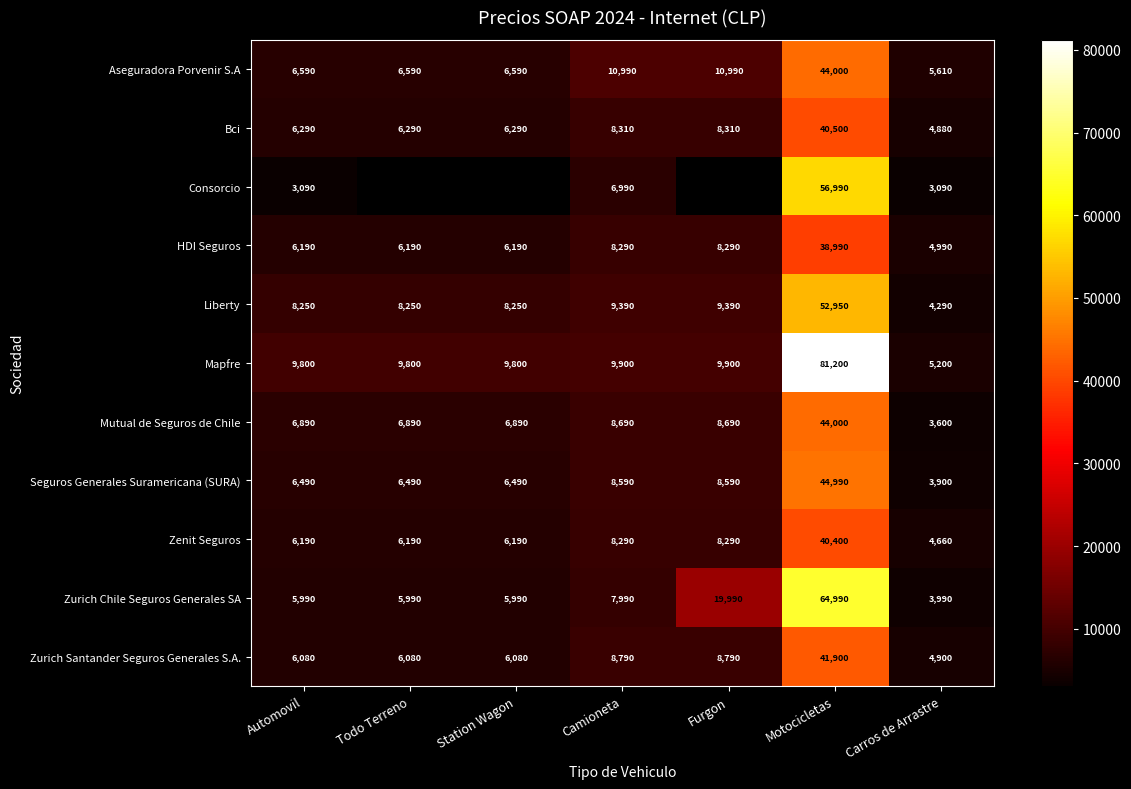

What is the difference between the maximum and minimum values in the Aseguradora Porvenir S.A series?

38390